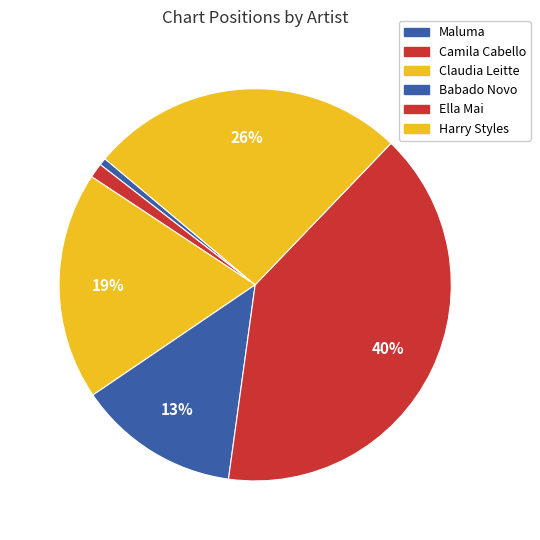

Does Claudia Leitte represent more than half of the total?

No